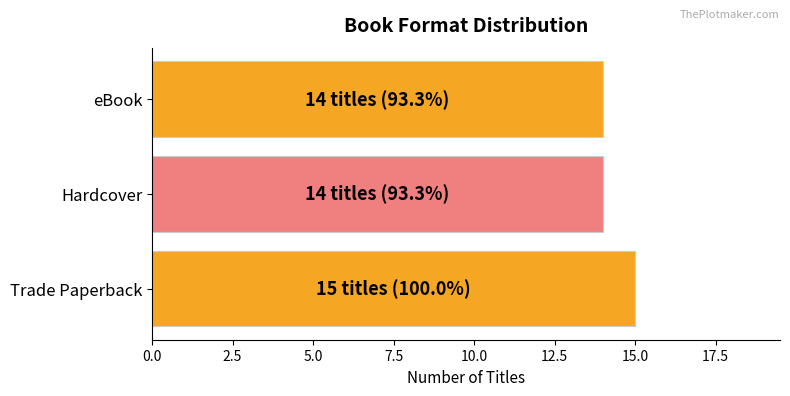

Count the number of categories in the chart.

3